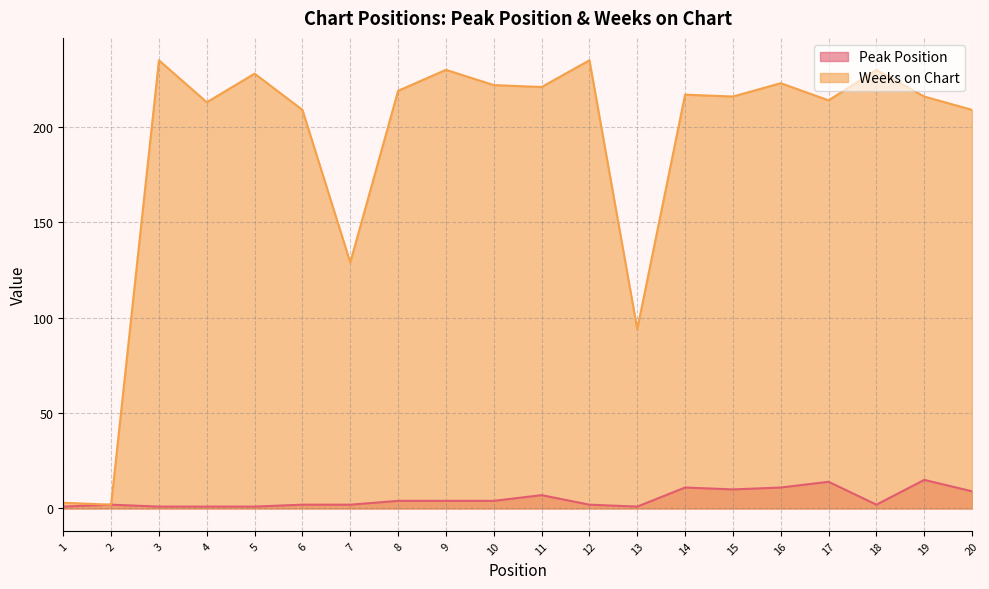

True or false: Weeks on Chart has more than 2 interior local peaks.

True